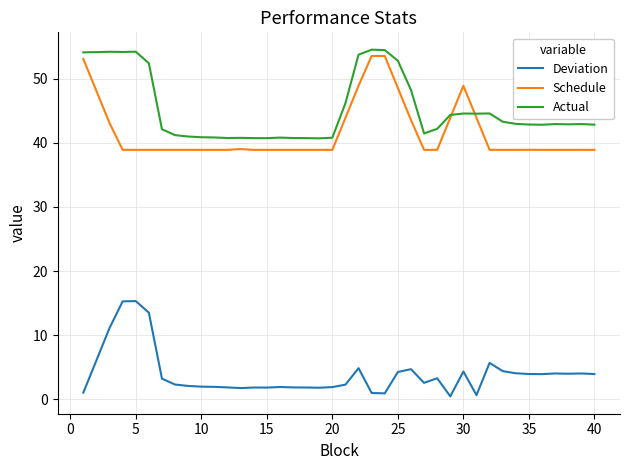

What is the minimum value shown in the chart?

0.4